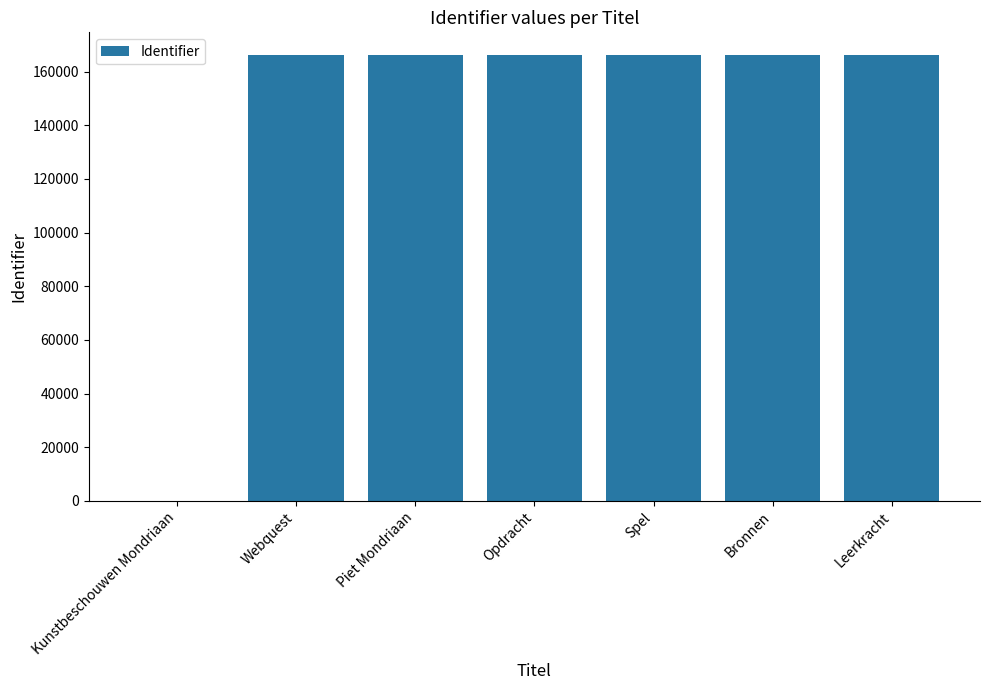

What is the maximum value shown in the chart?

166331